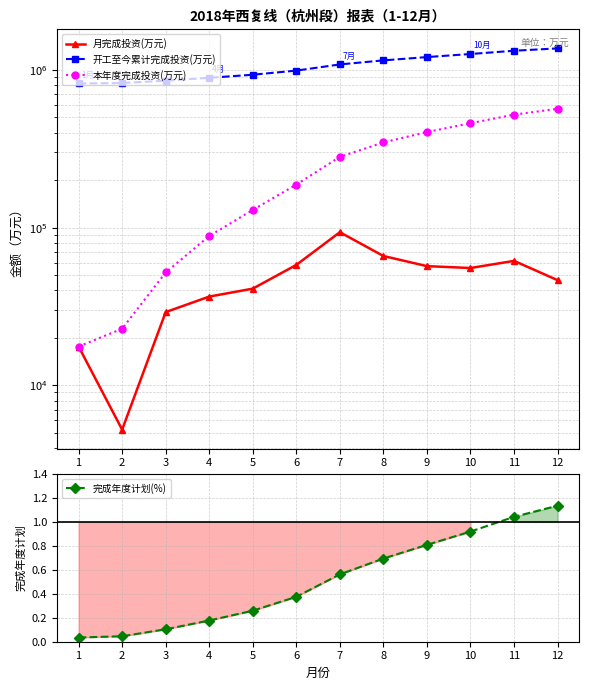

What is the difference between the maximum and minimum values in the 完成年度计划(%) series?

1.1